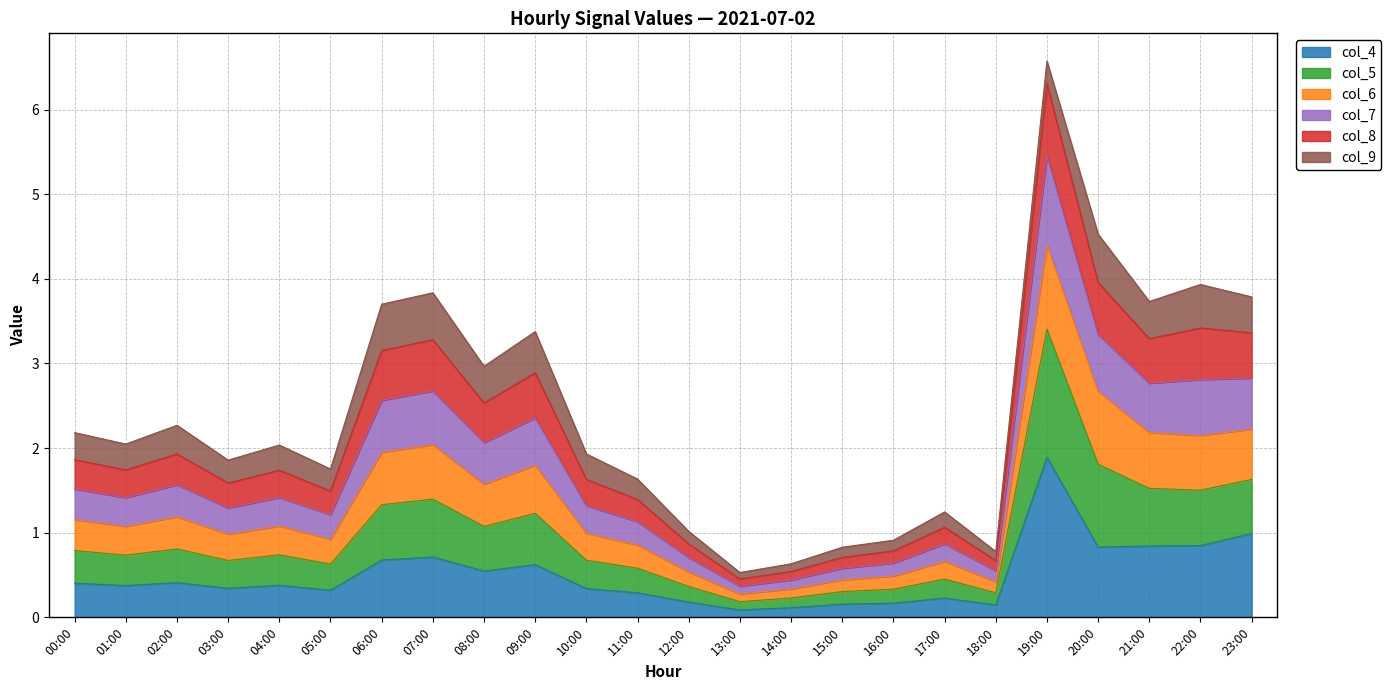

What position from the right is 20:00?

4